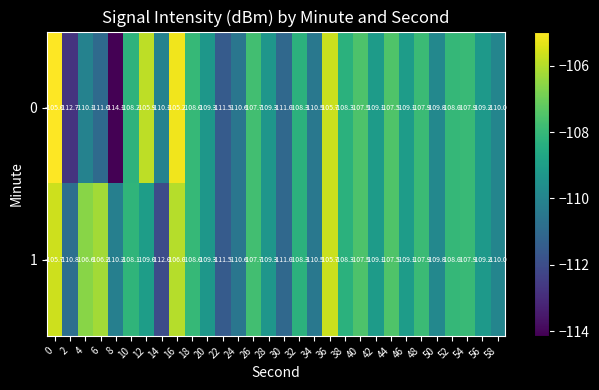

What is the approximate value of 1 at 36?

-105.7